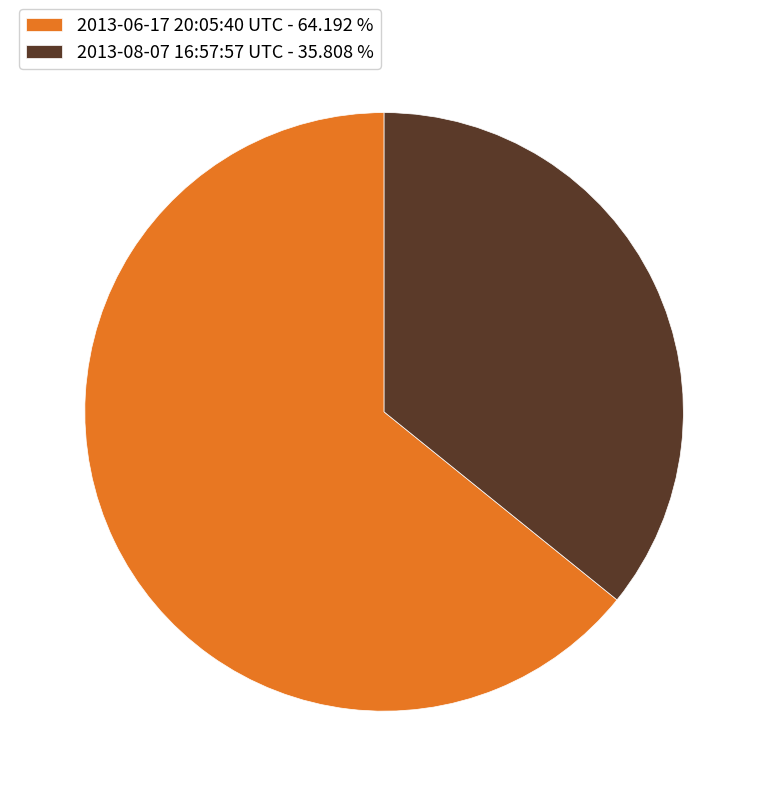

Which slice is the smallest?

2013-08-07 16:57:57 UTC